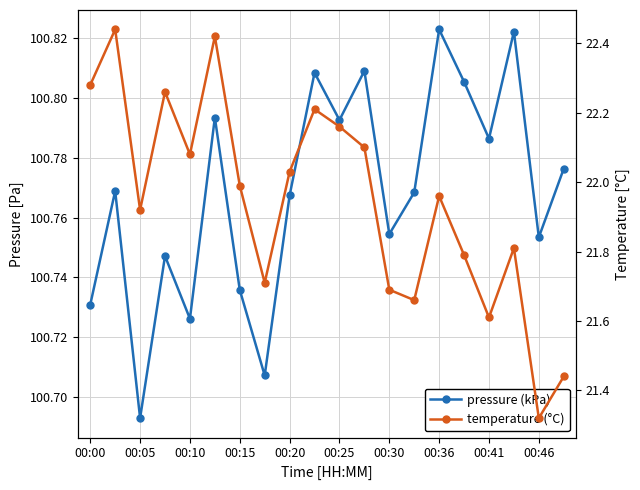

How many distinct data groups are displayed?

2